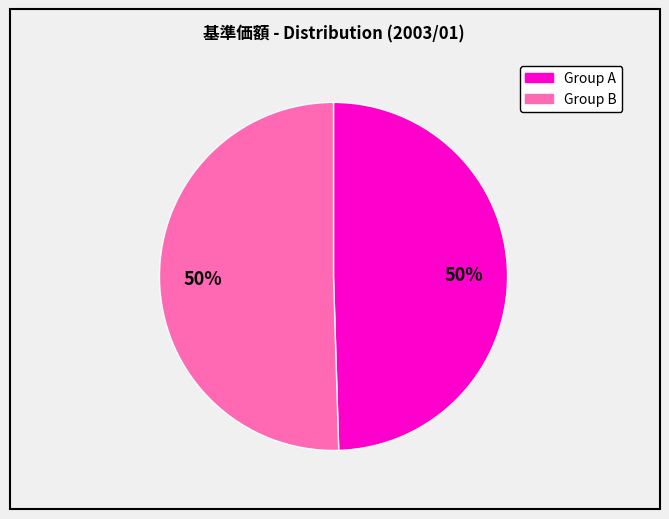

To the nearest percent, what is the average slice percentage?

50%